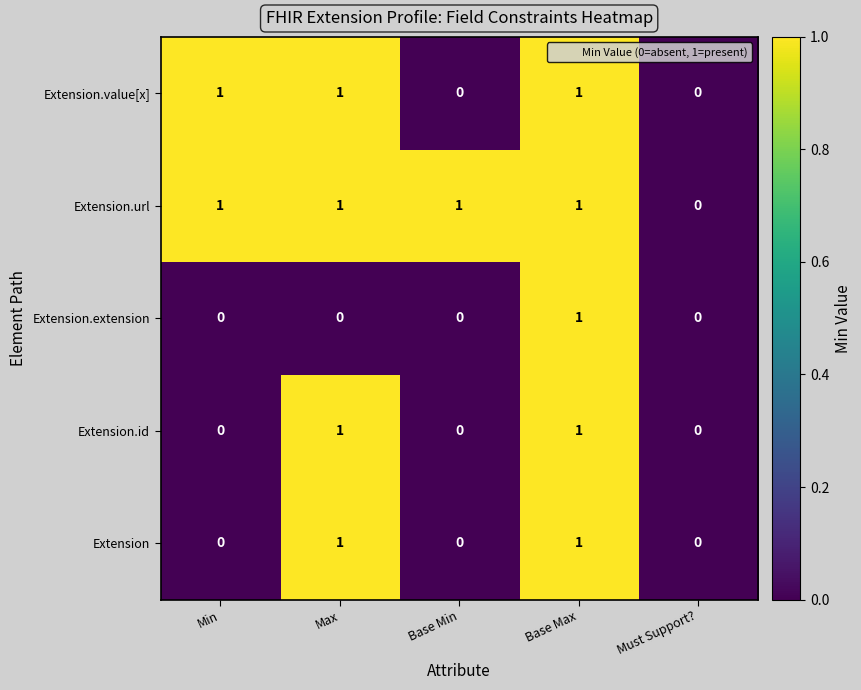

How many categories are shown in the chart?

5